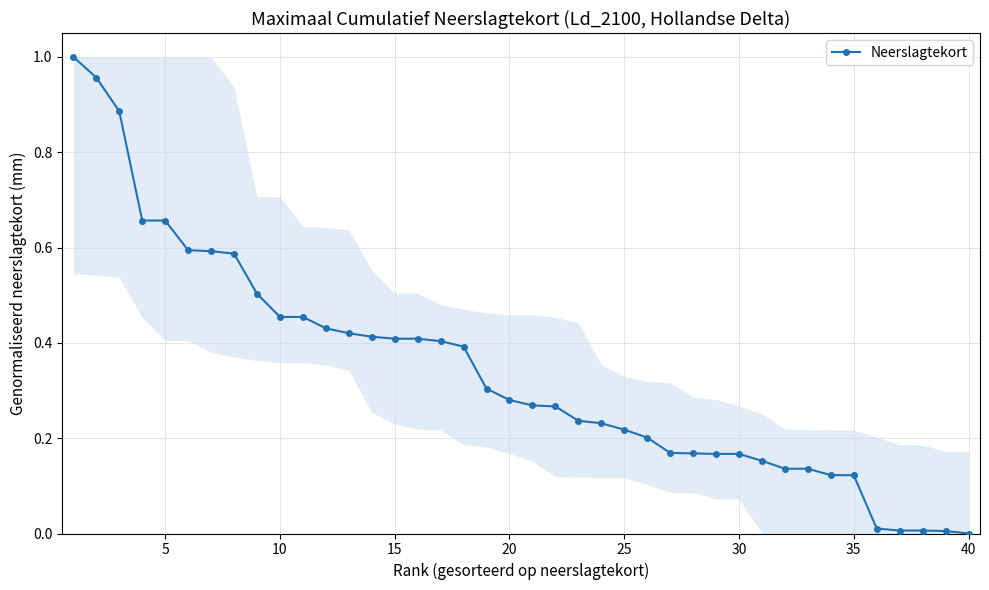

What is the average value?

0.3